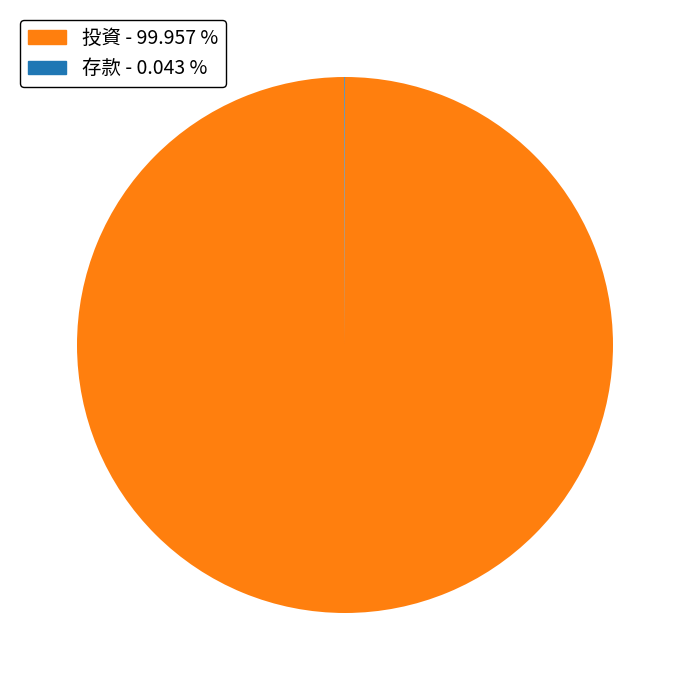

Which category accounts for the majority?

投資